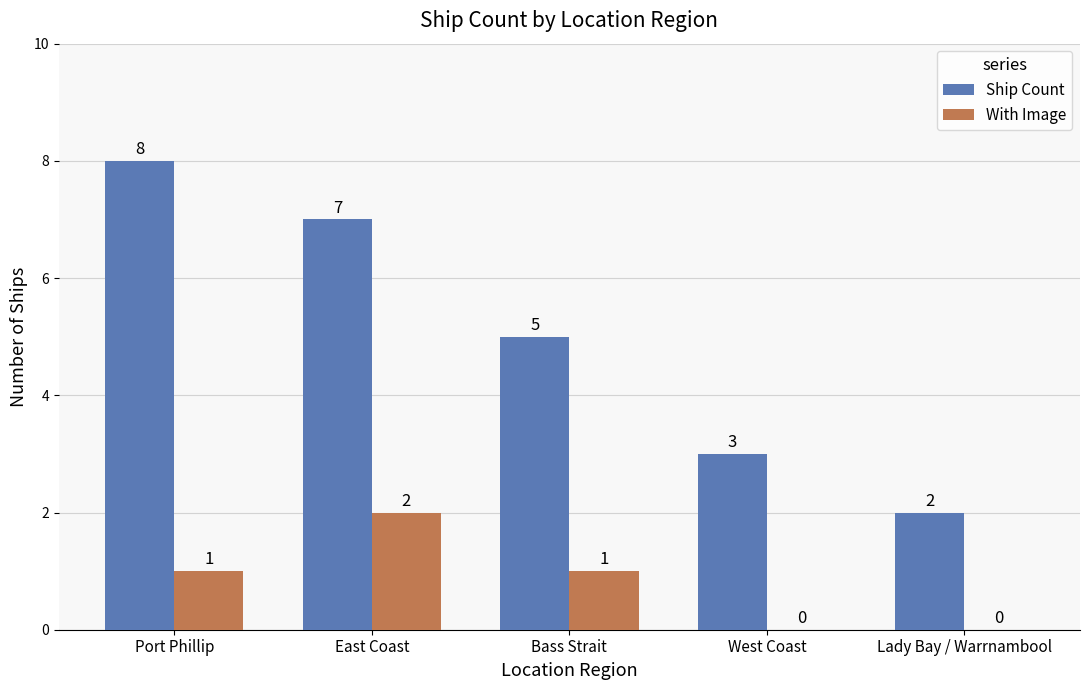

What is the approximate value of Ship Count at Port Phillip?

8